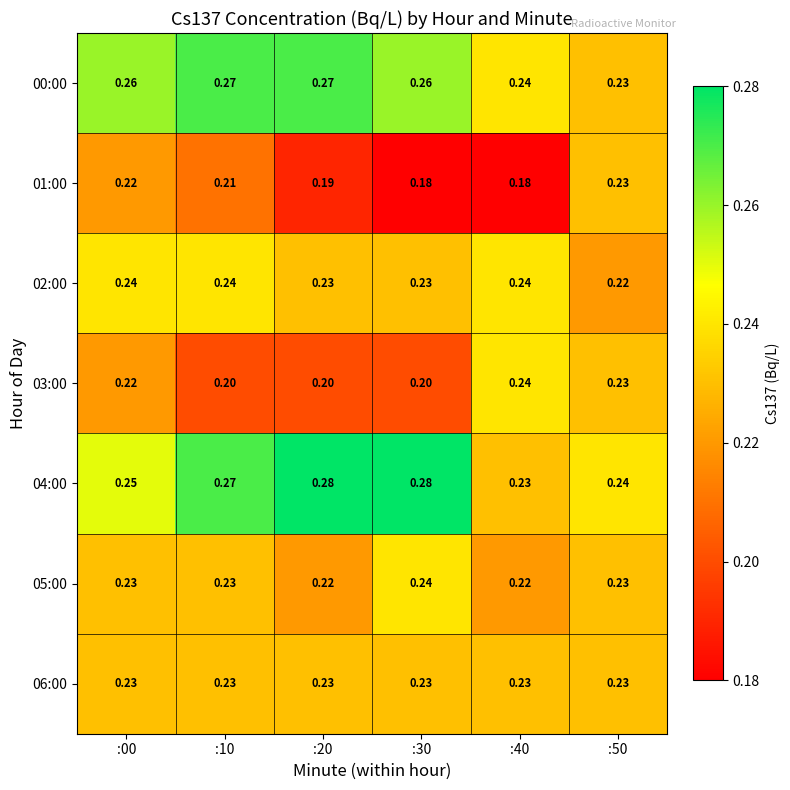

How many data points does each series have?

6